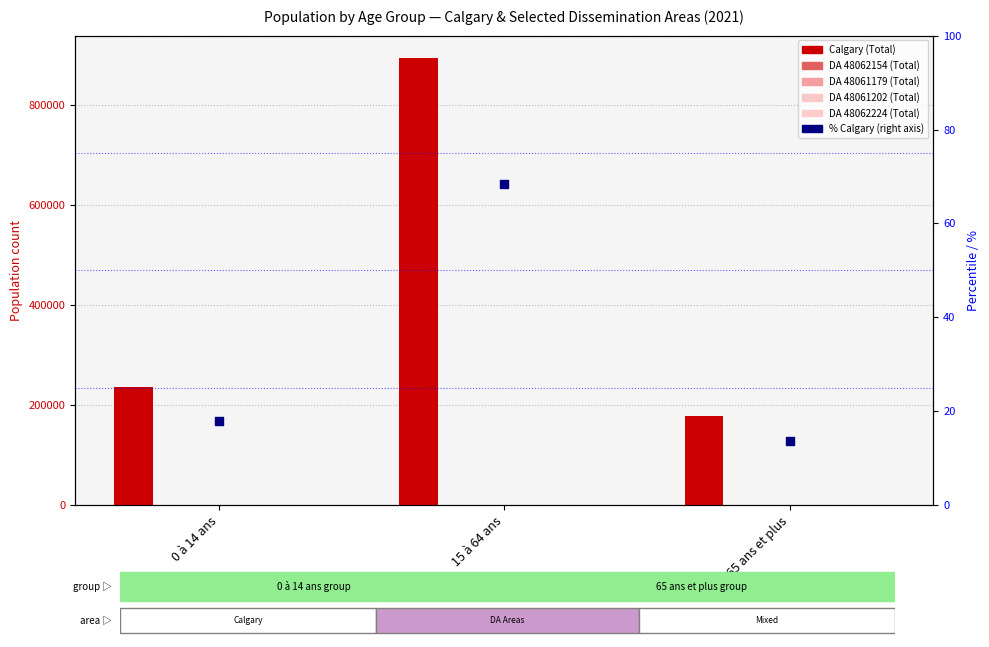

Which series has the widest spread of Y values?

Calgary (Total)